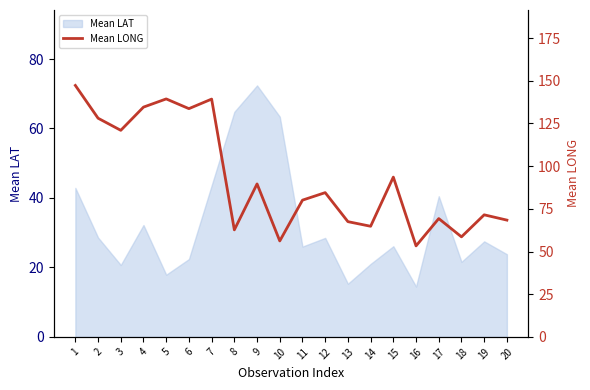

At which category does the chart reach its peak across all series?

1